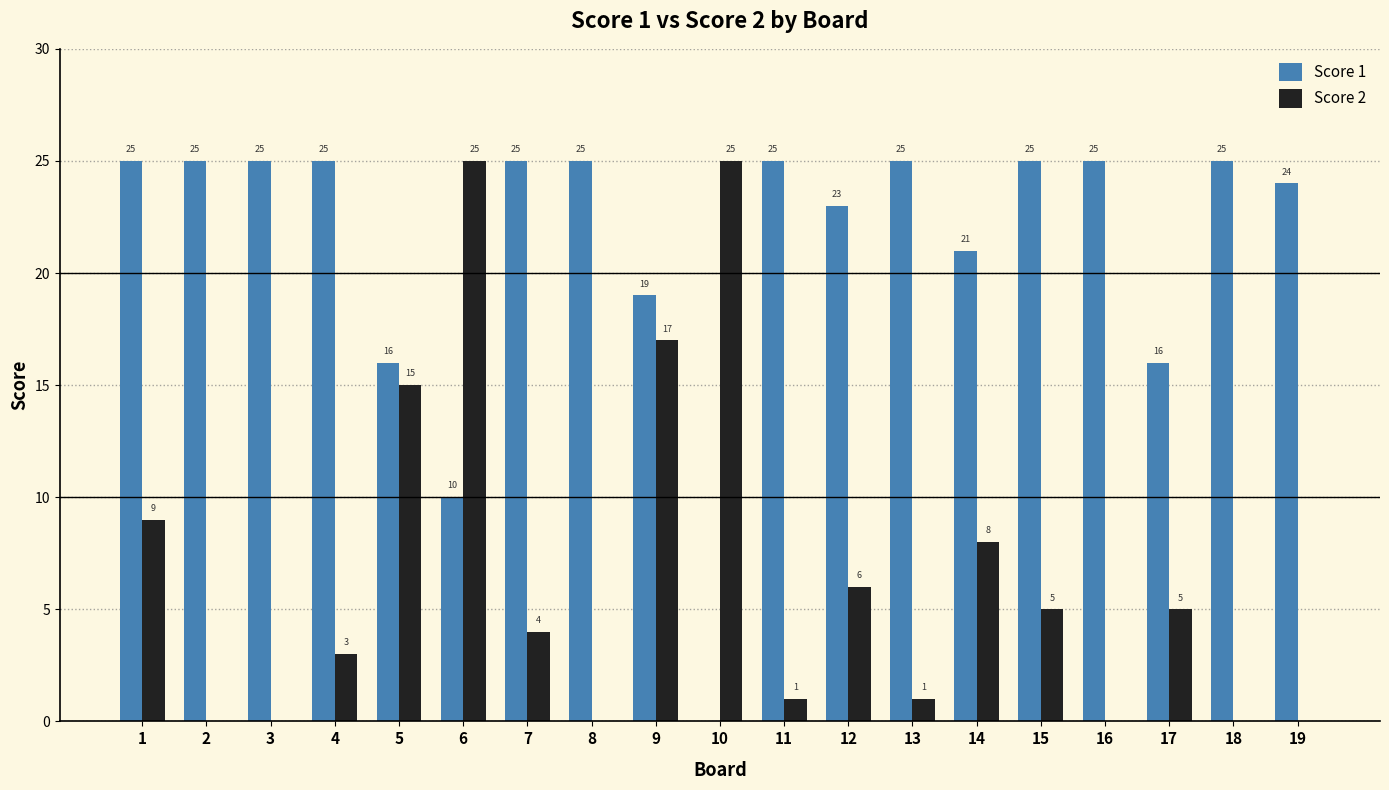

Are the bars horizontal?

No